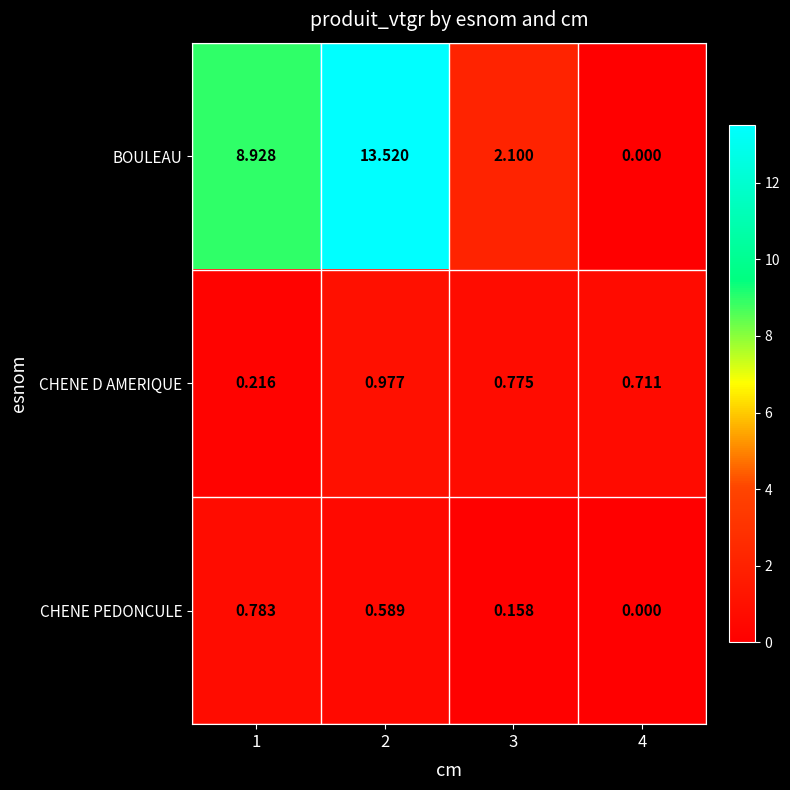

List the series in order of their peak value, highest first.

BOULEAU, CHENE D AMERIQUE, CHENE PEDONCULE